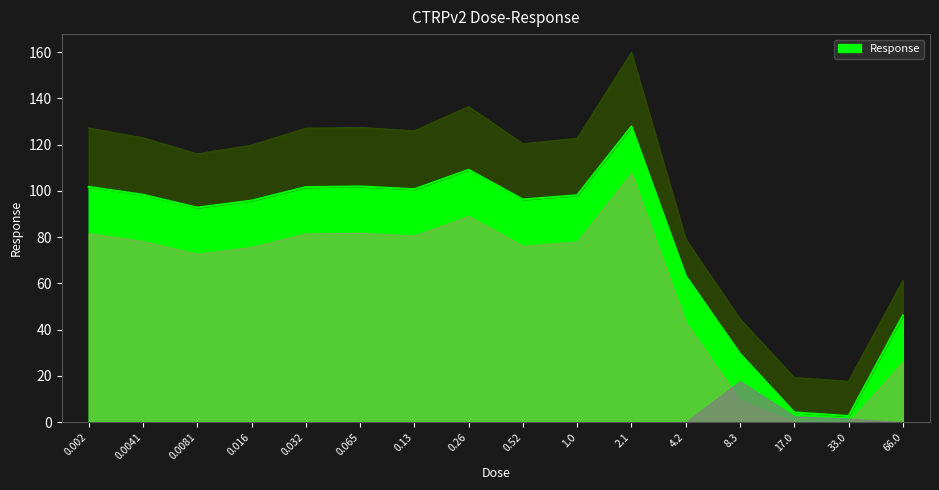

What is the value of the 13th point from the left?

29.6